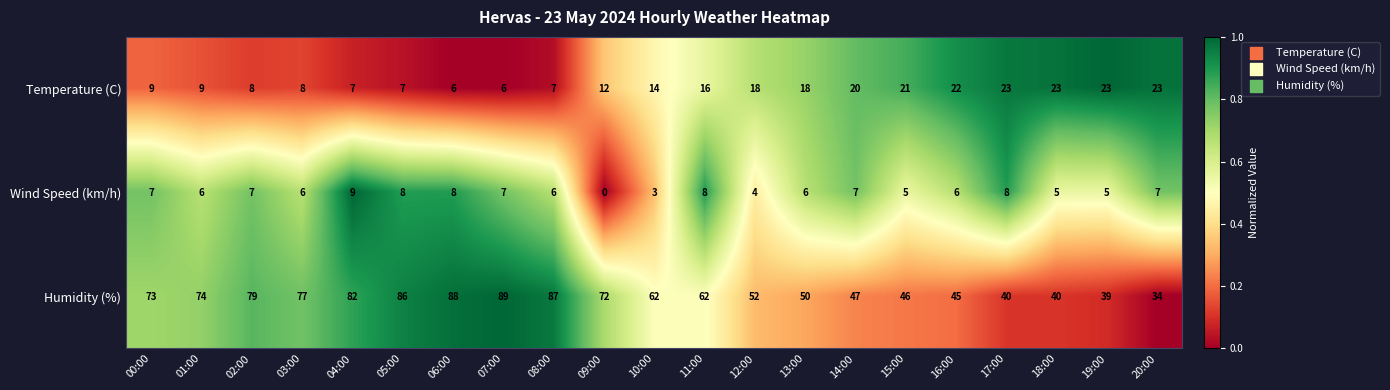

How many data points does each series have?

21